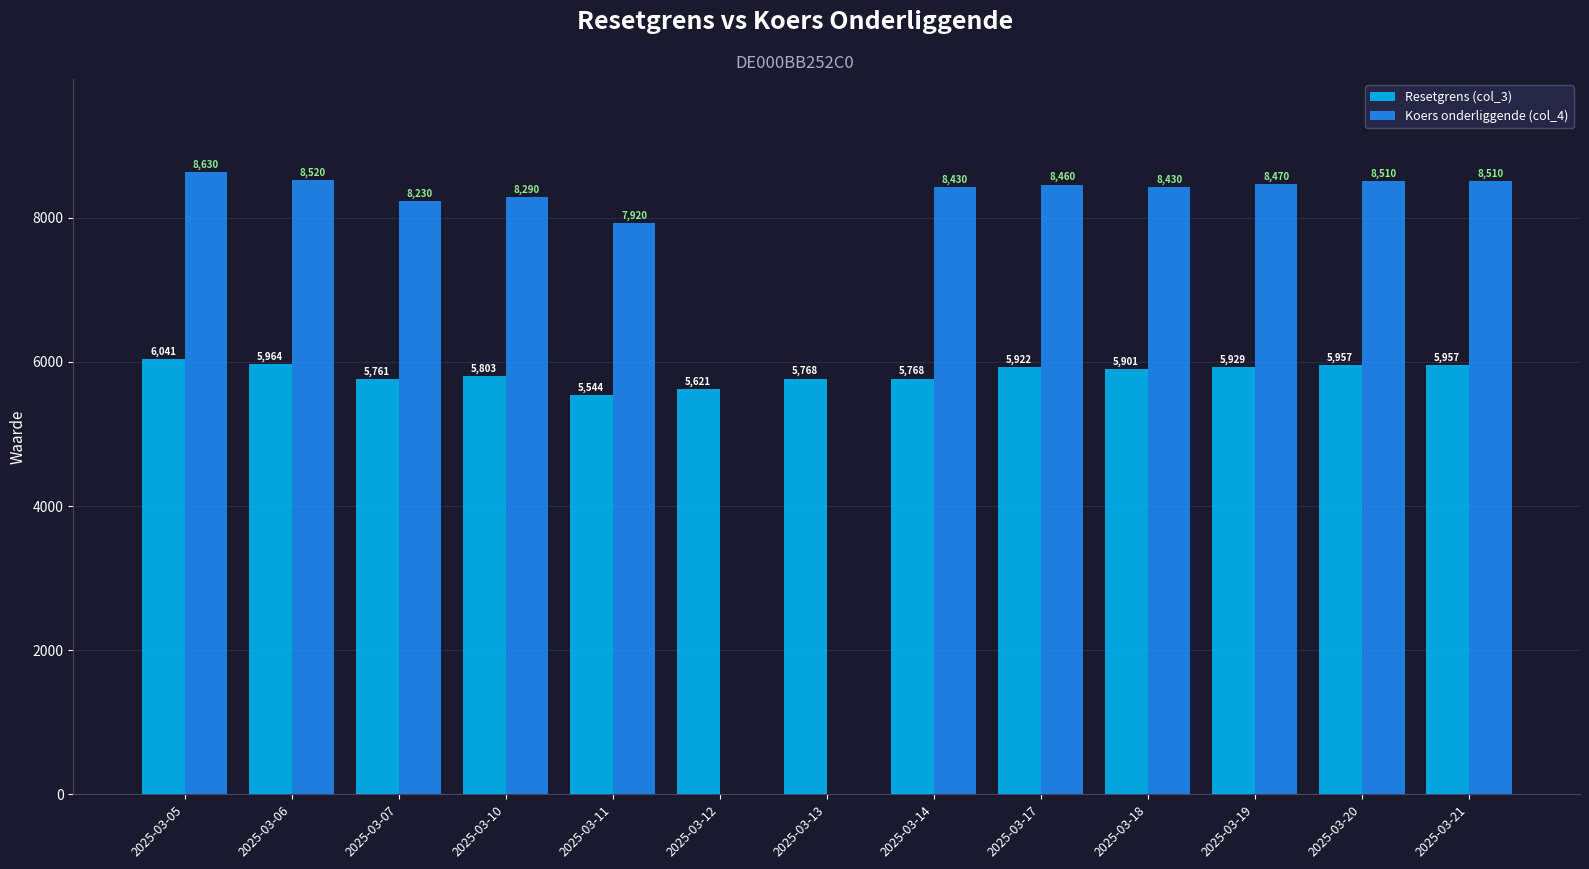

At which label does Resetgrens (col_3) reach its peak?

2025-03-05